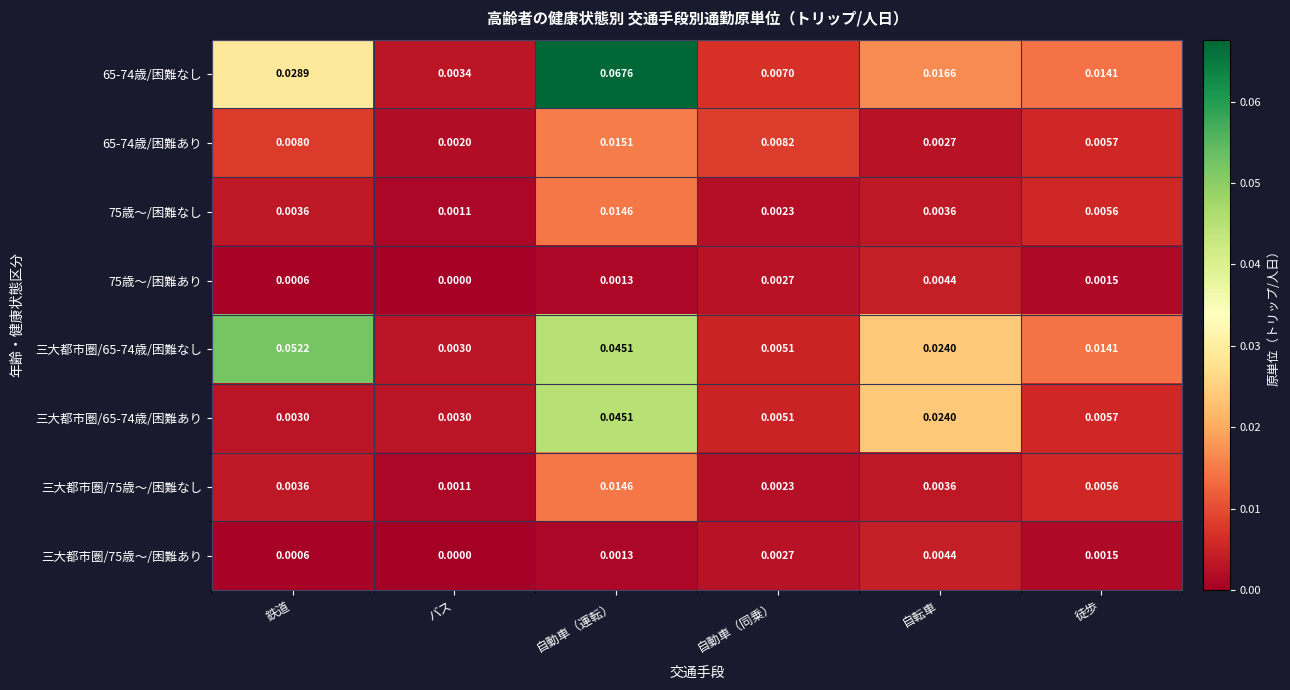

At which label does 三大都市圏/75歳～/困難なし reach its peak?

自動車（運転）